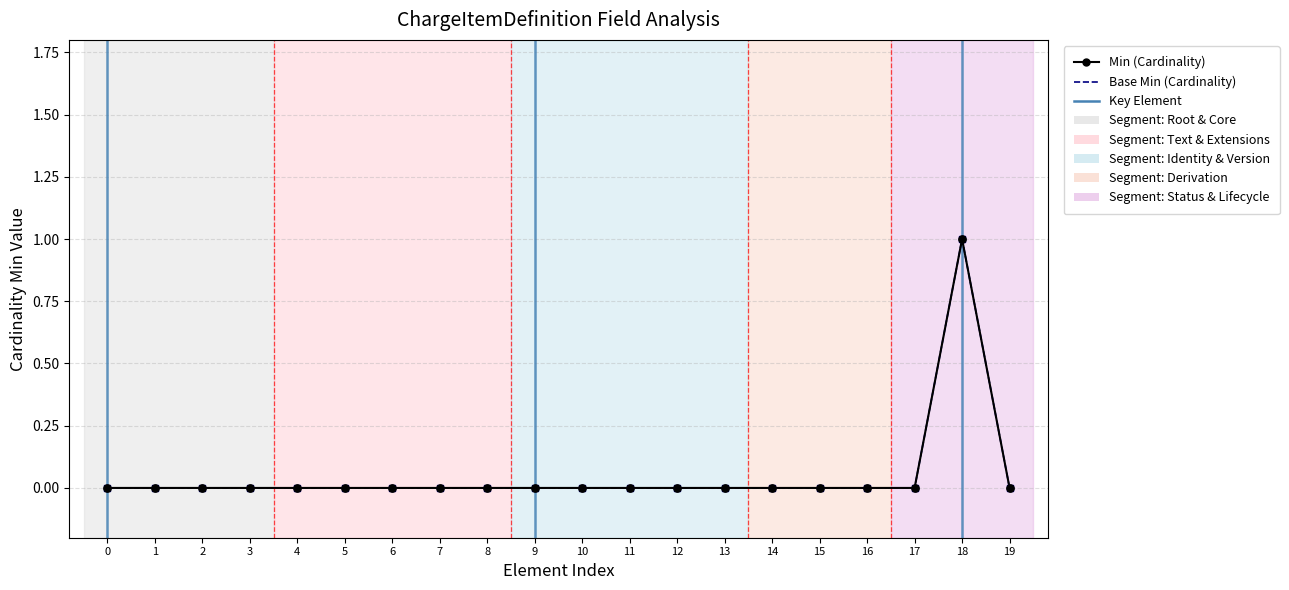

At how many categories does at least one series exceed 0?

1